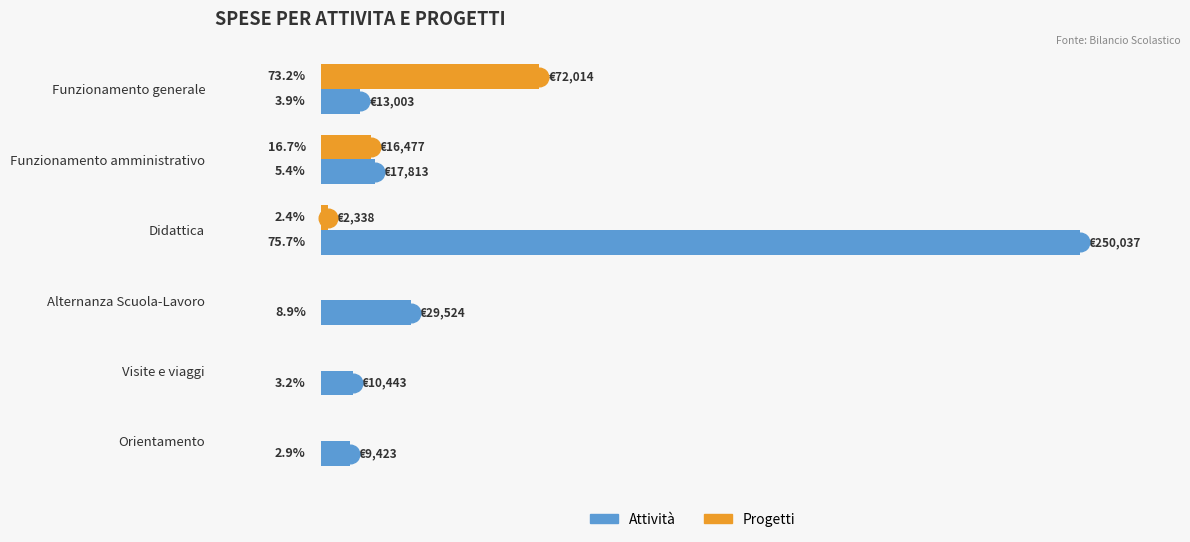

What are all the series names shown in the legend?

Attività, Progetti